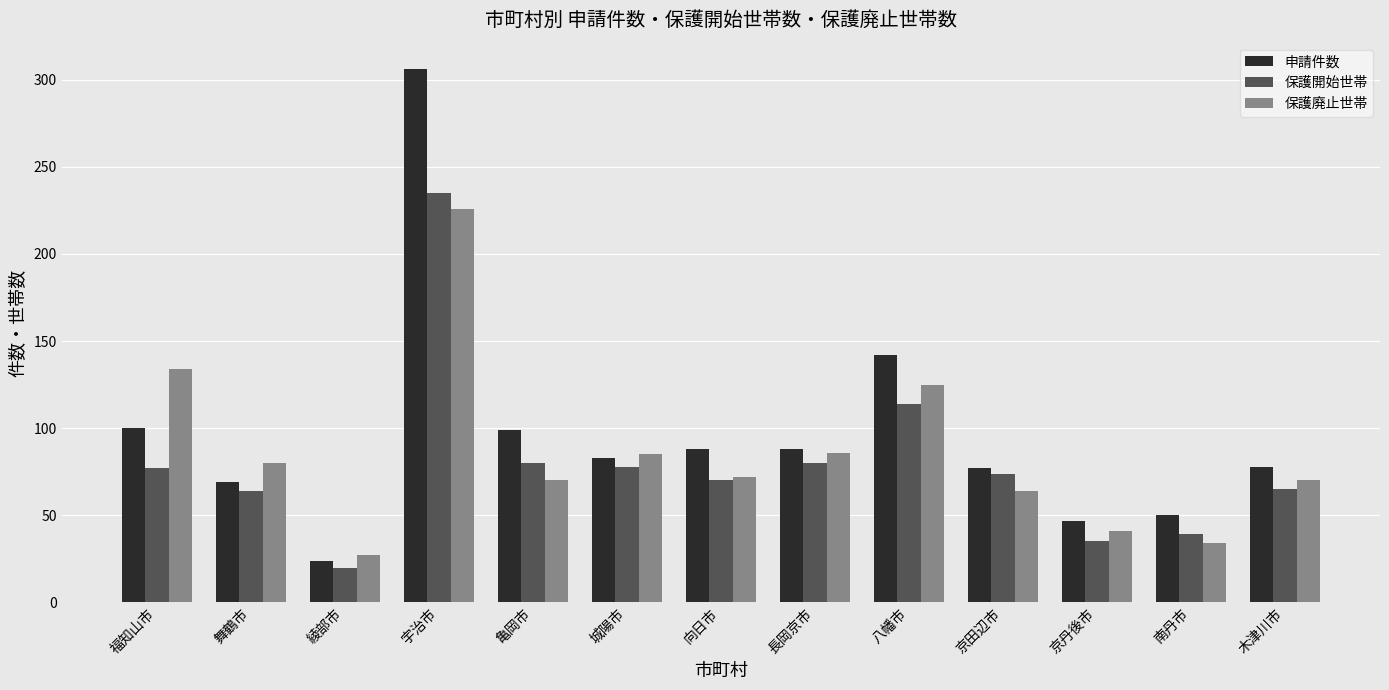

What is the label of the 5th bar from the right?

八幡市